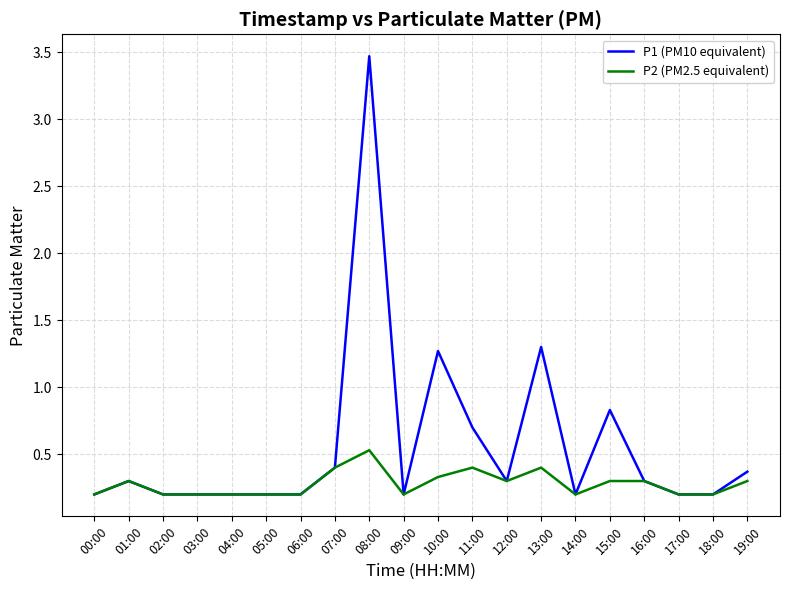

What is the maximum value for P1 (PM10 equivalent)?

3.5